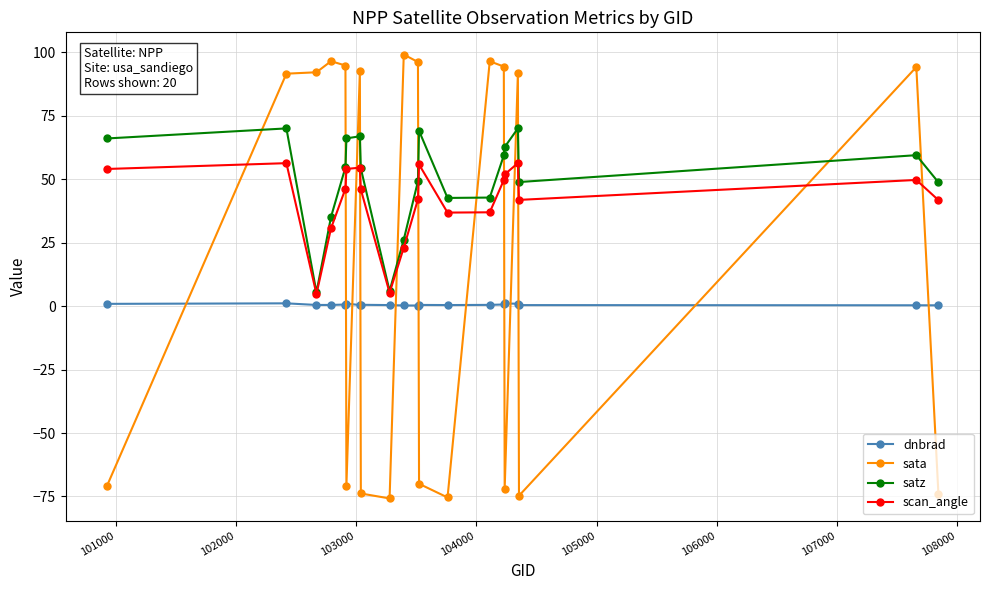

True or false: sata has more than 0 points higher than both neighbors.

True